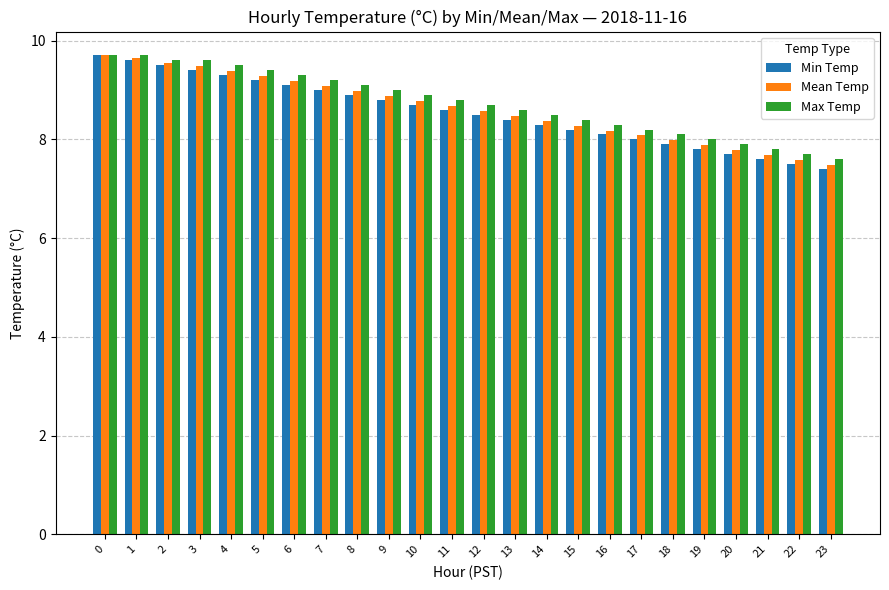

What are all the series names shown in the legend?

Min Temp, Mean Temp, Max Temp